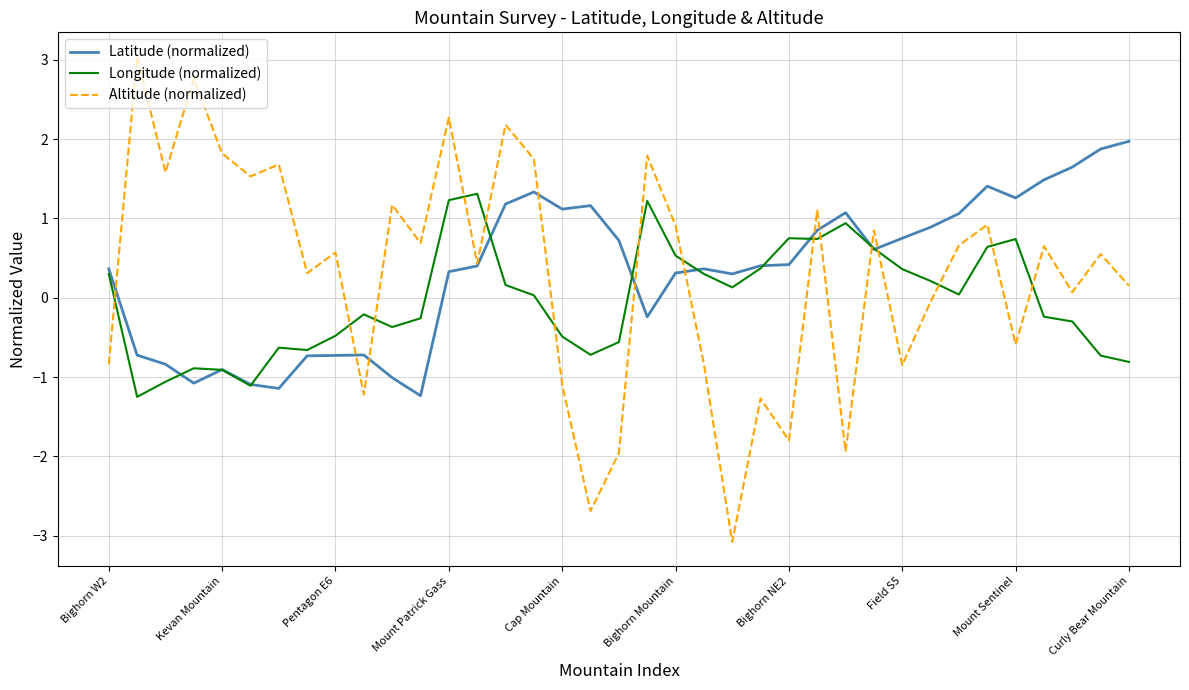

Which series ends up on top after the final intersection of Altitude (normalized) and Longitude (normalized)?

Altitude (normalized)